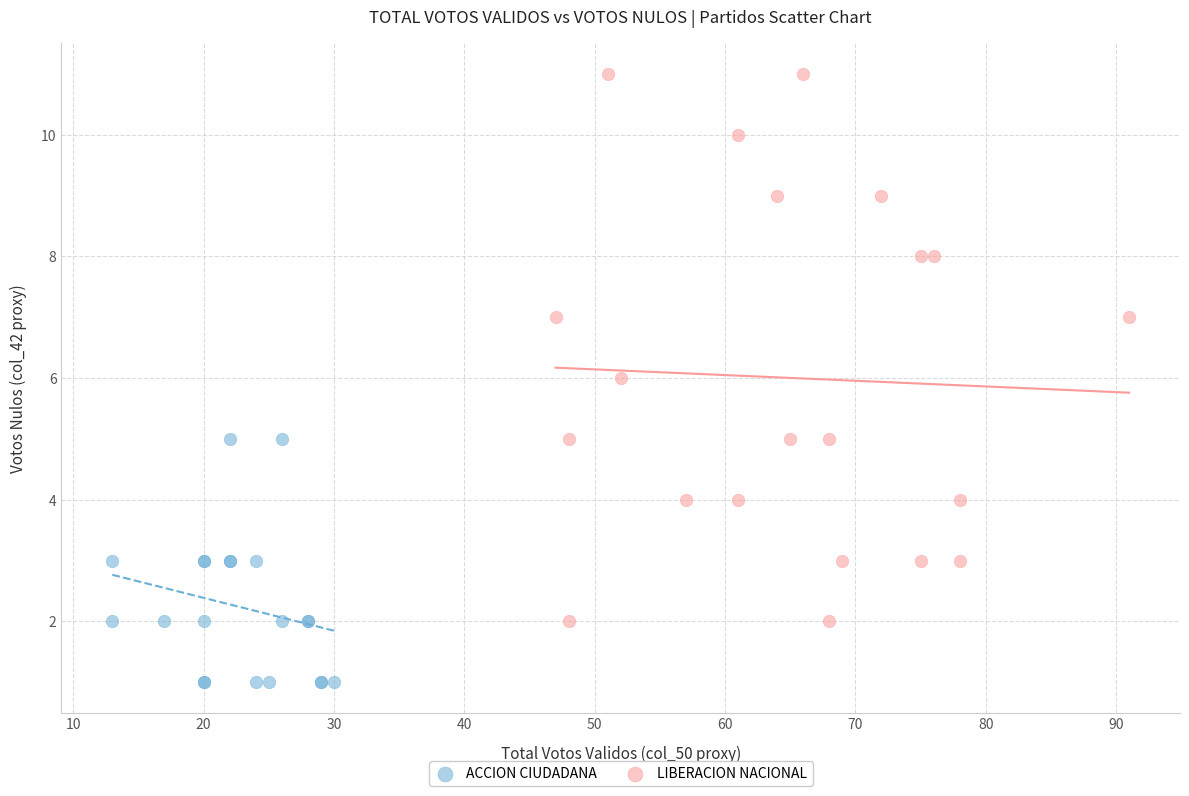

What are all the series names shown in the legend?

ACCION CIUDADANA, LIBERACION NACIONAL